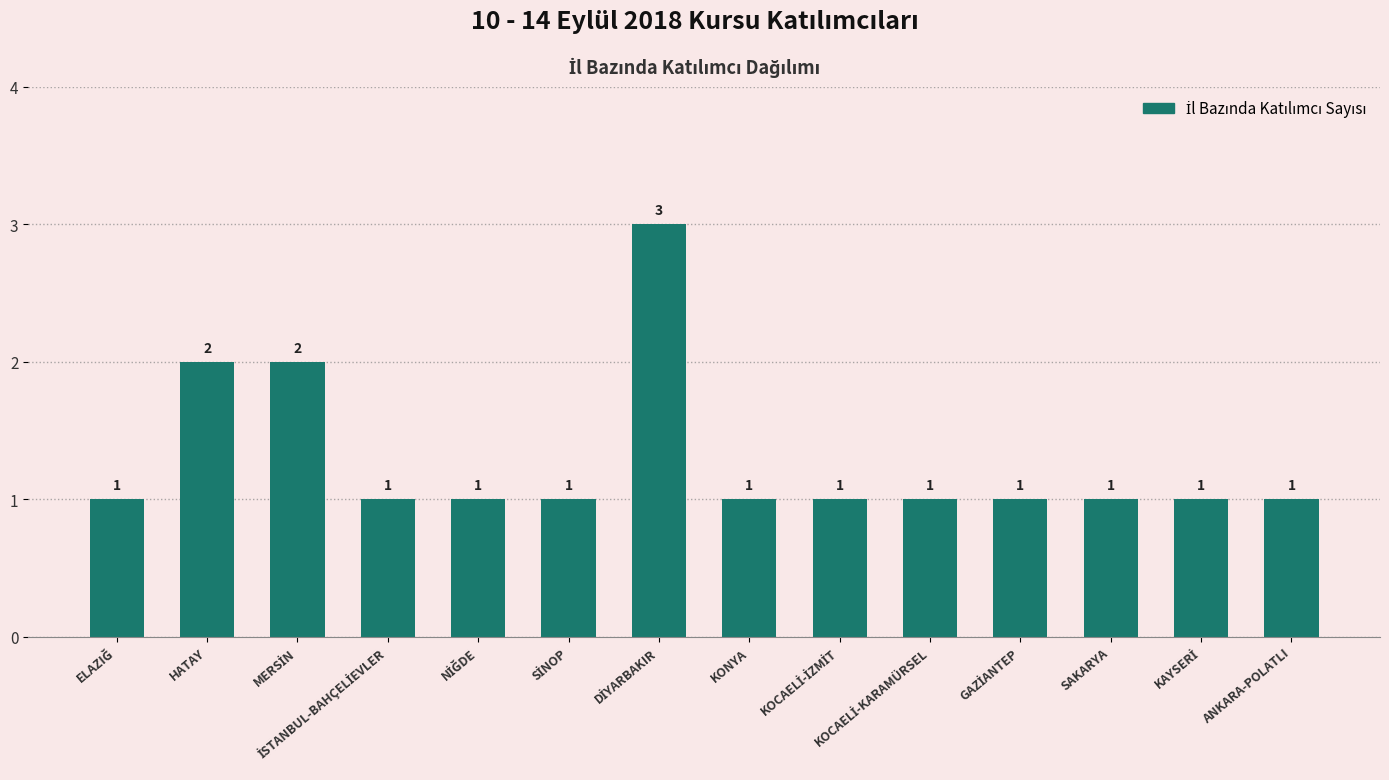

True or false: the data shows 1 at KONYA.

True